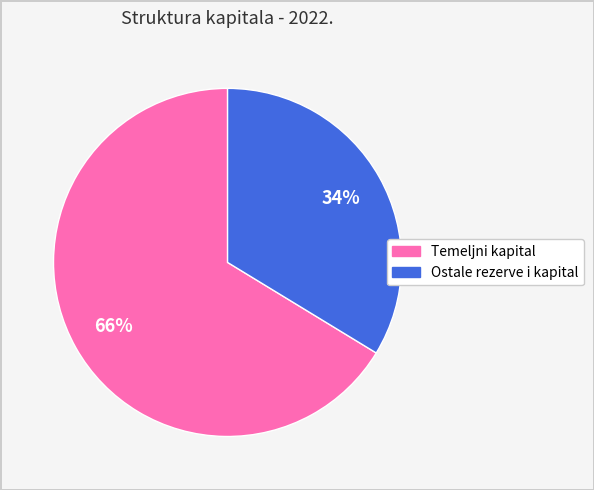

How many slices are in this pie chart?

2